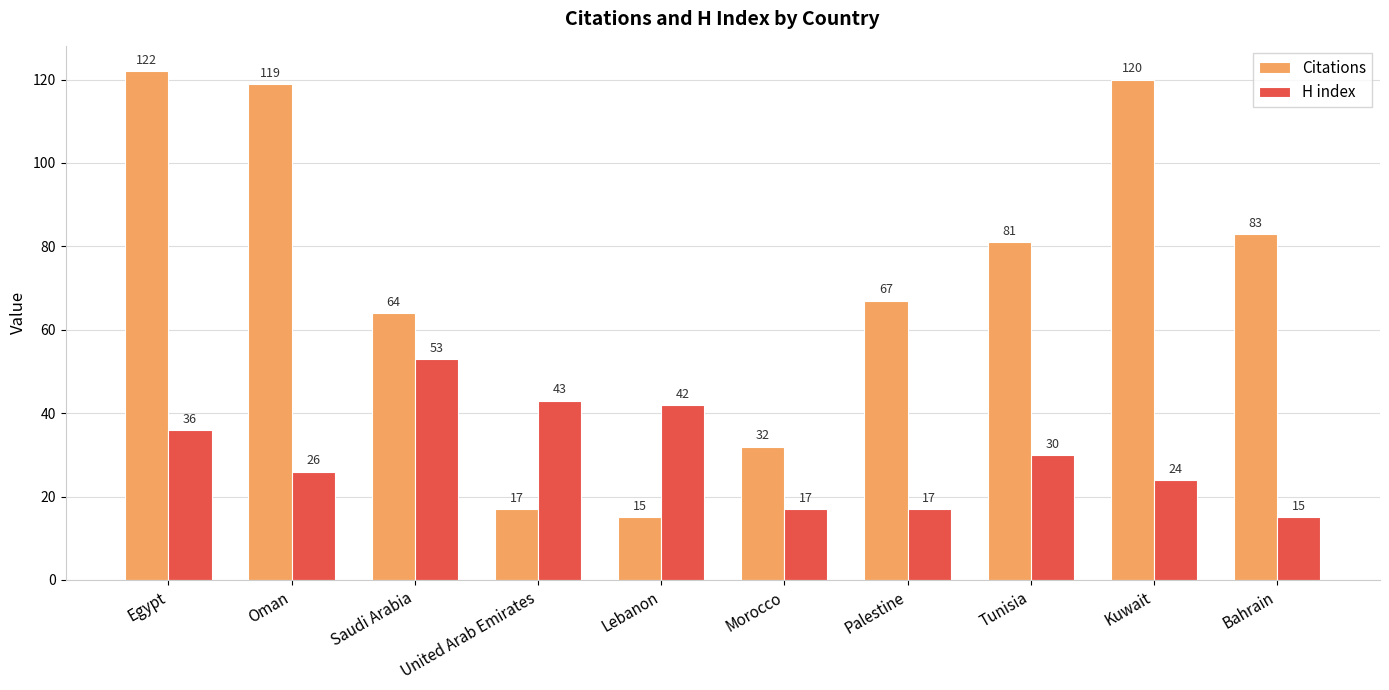

What are all the series names shown in the legend?

Citations, H index